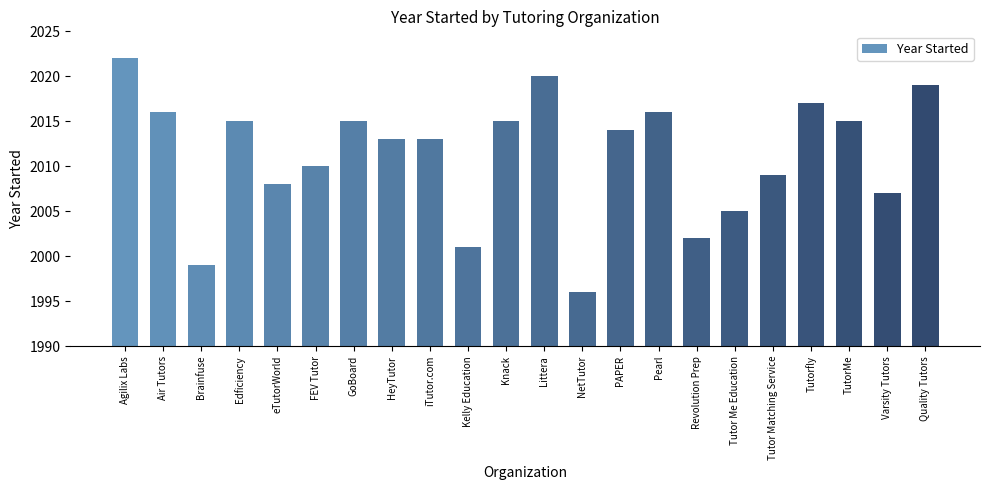

What is the sum of all values?

44247